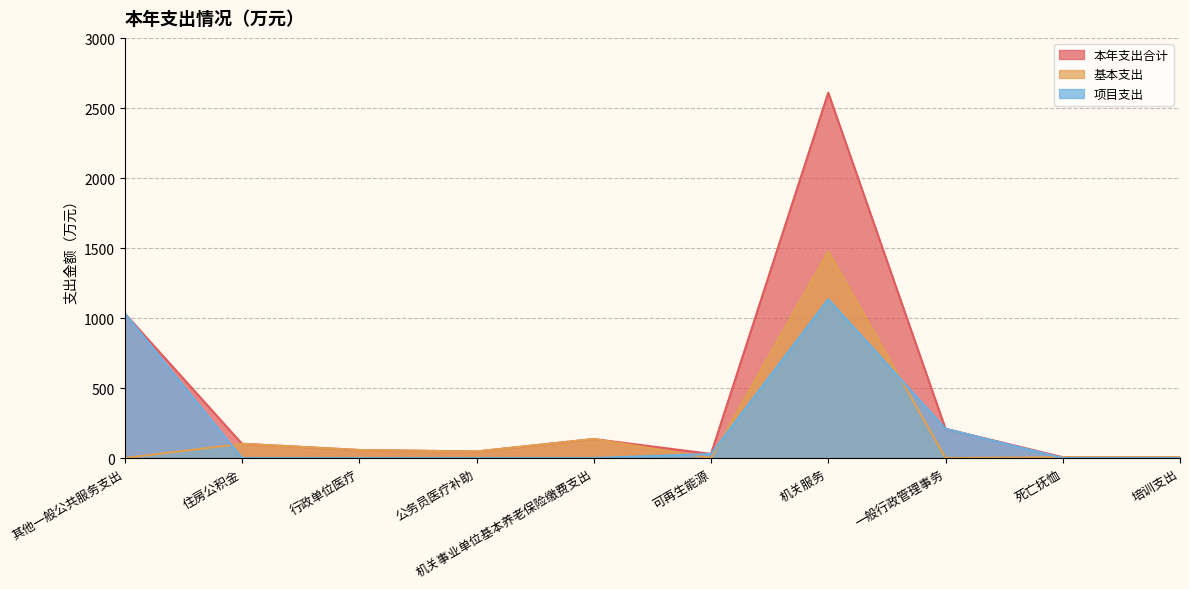

Reading left to right, list all the values displayed in this chart.

本年支出合计: 1032.7	101.8	57.2	46.6	135.7	29.1	2609.5	209.0	5.9	6.4
基本支出: 0.0	101.8	57.2	46.6	135.7	0.0	1475.5	0.0	5.9	6.4
项目支出: 1032.7	0.0	0.0	0.0	0.0	29.1	1134.0	209.0	0.0	0.0